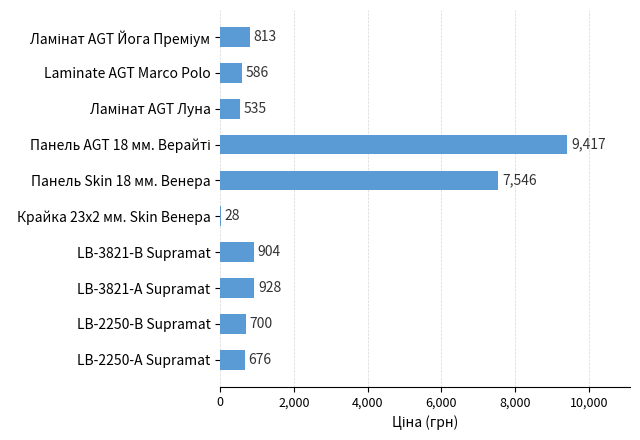

Is it true that the value at Laminate AGT Marco Polo is 586.0?

True